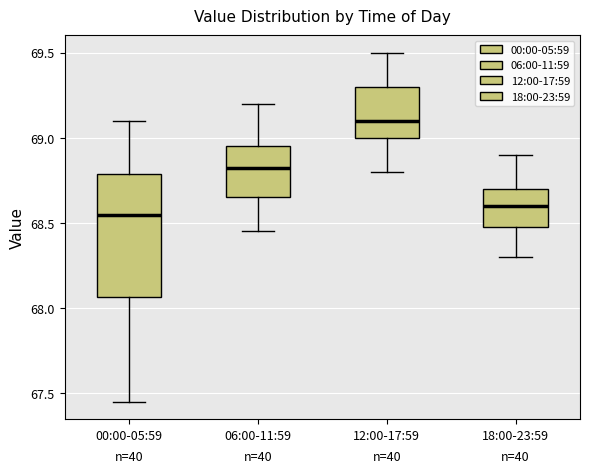

Where does the upper whisker of the box for 18:00-23:59 end on the y-axis? The values are not printed on the chart, so give them approximately, as read against the axis.

68.90